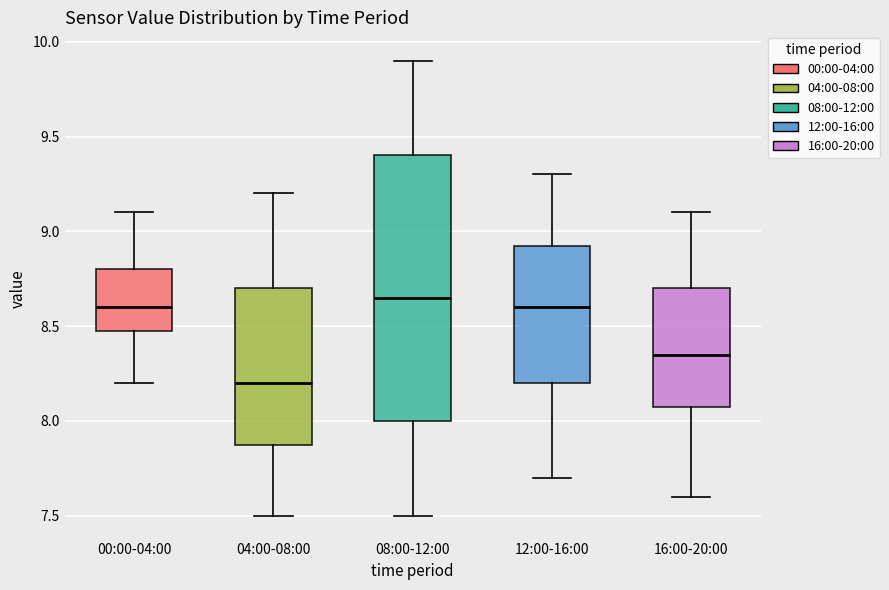

Where does the upper whisker of the box for 16:00-20:00 end on the y-axis? The values are not printed on the chart, so give them approximately, as read against the axis.

9.10